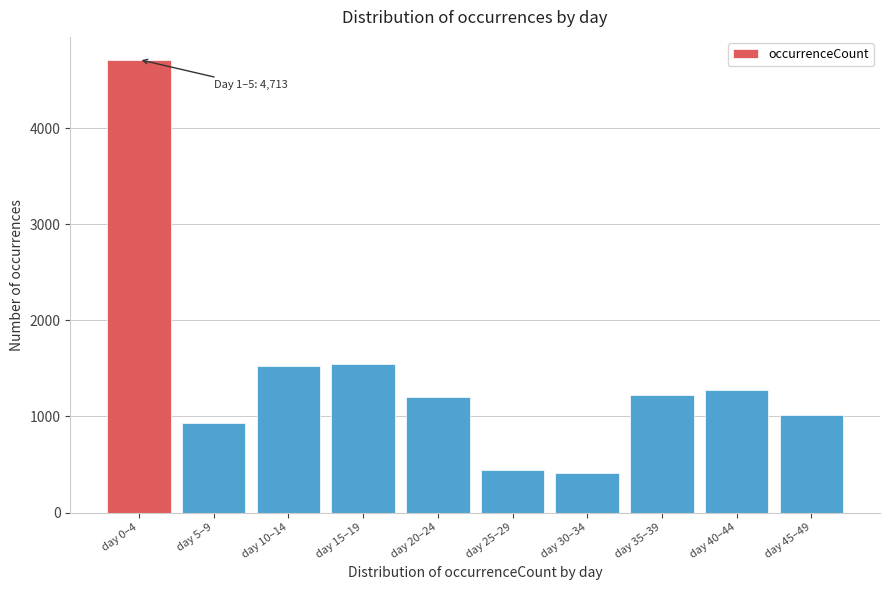

Reading right to left, list all the values displayed in this chart.

day 45–49=1019	day 40–44=1271	day 35–39=1223	day 30–34=411	day 25–29=445	day 20–24=1201	day 15–19=1549	day 10–14=1526	day 5–9=929	day 0–4=4713